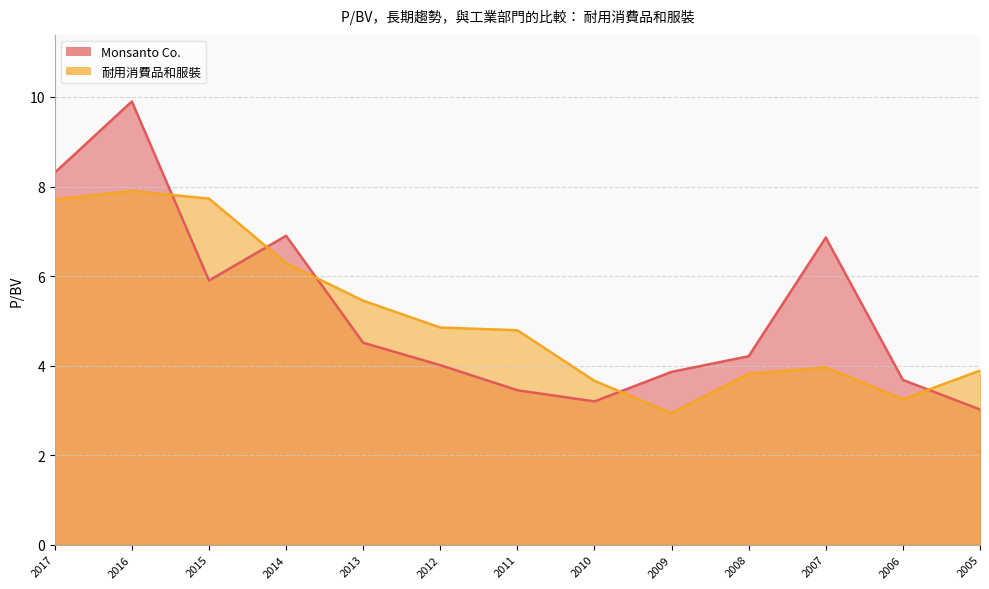

What are all the series names shown in the legend?

Monsanto Co., 耐用消費品和服裝